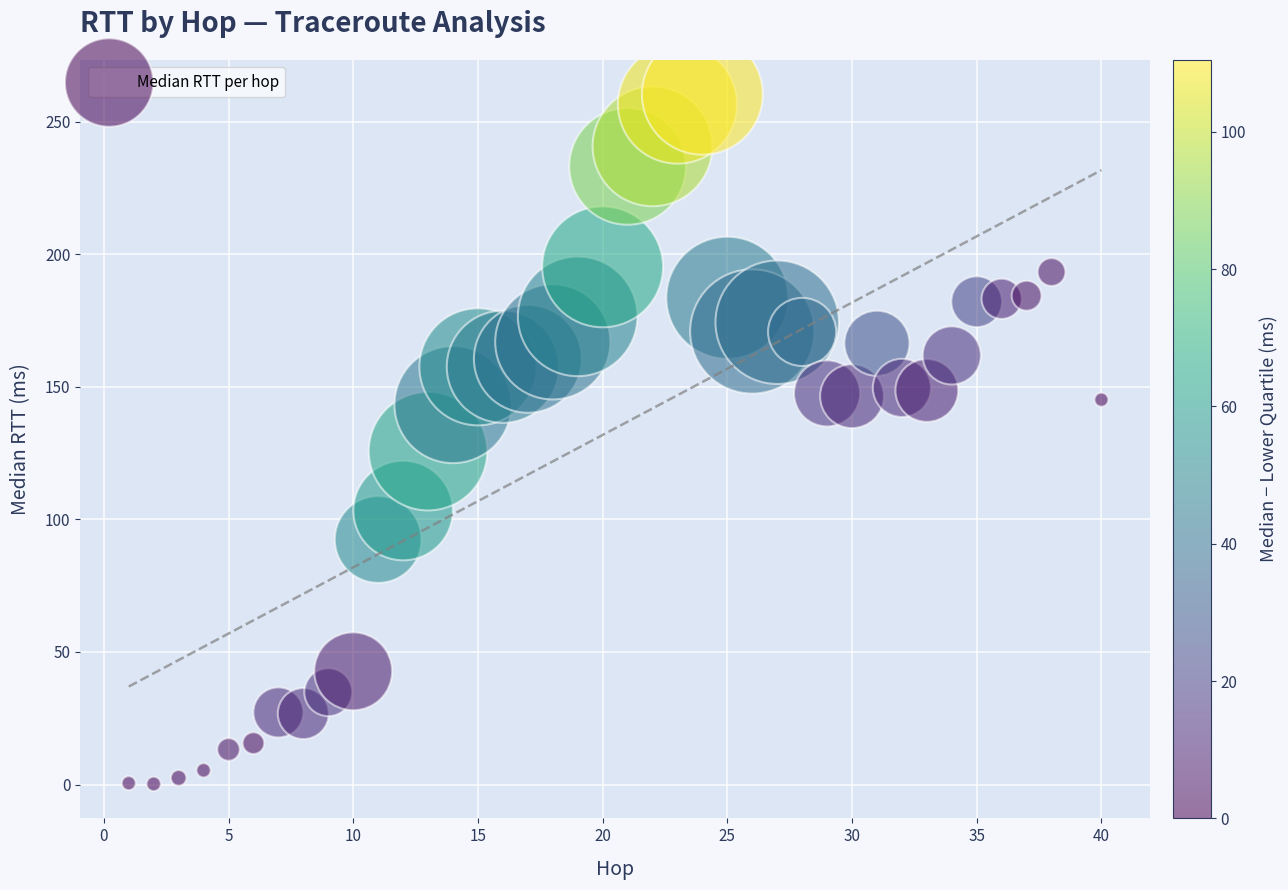

What Y value in the scatter plot is closest to 130?

125.7